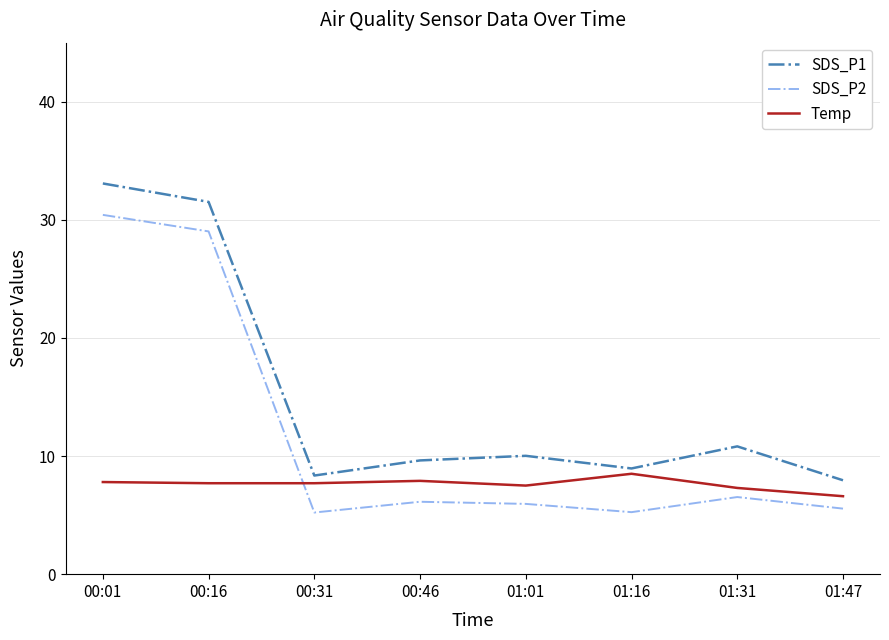

The value of SDS_P2 at 01:31 is 6.5. True or false?

True